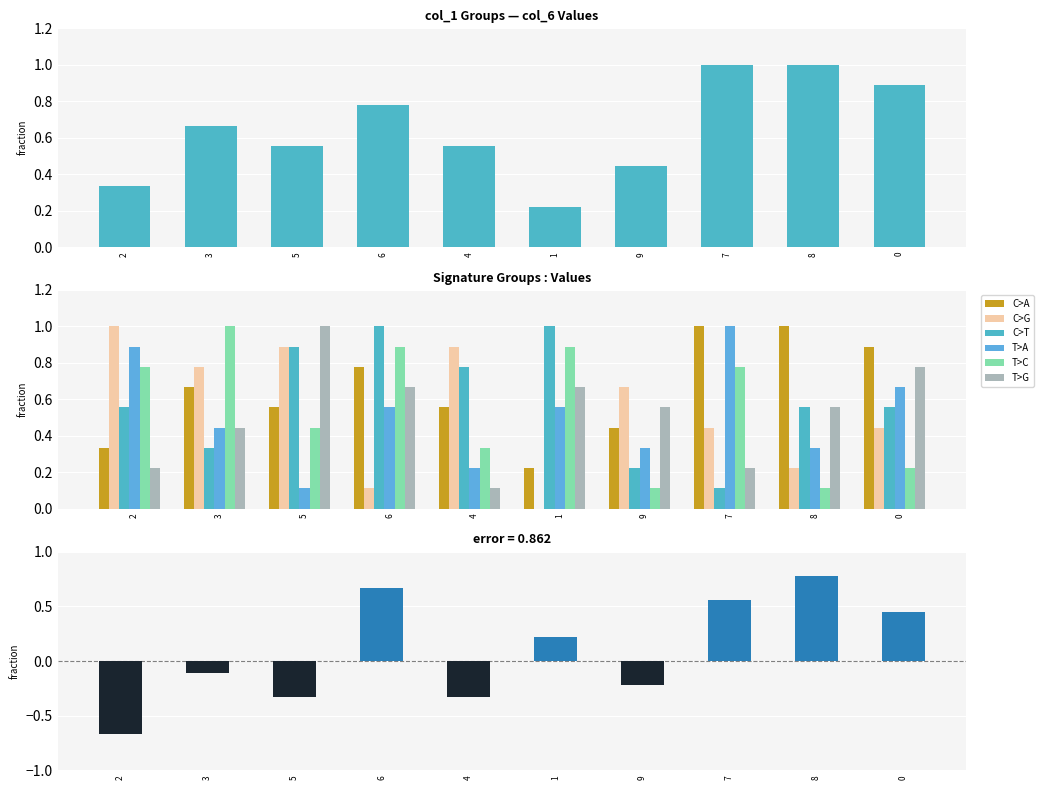

Which has a higher value, 8 or 3?

8